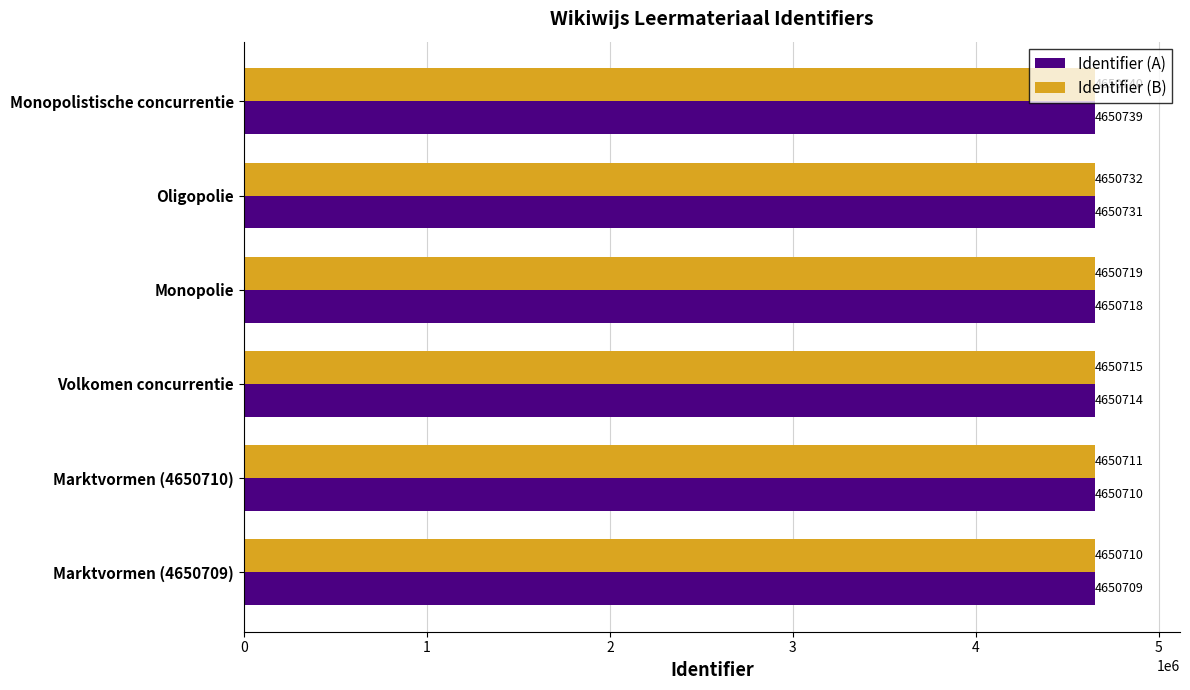

True or false: Identifier (B) has a value of 7142985 at Monopolie.

False